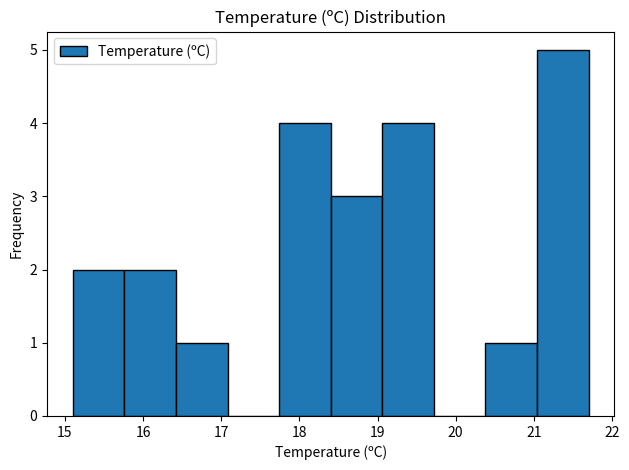

Reading left to right, list every bar in this chart as the range it spans on the x-axis followed by its height. Neither the bar edges nor the heights are printed on the chart, so give them approximately, as read against the axes.

15.10 to 15.76: 2
15.76 to 16.42: 2
16.42 to 17.08: 1
17.08 to 17.74: 0
17.74 to 18.40: 4
18.40 to 19.06: 3
19.06 to 19.72: 4
19.72 to 20.38: 0
20.38 to 21.04: 1
21.04 to 21.70: 5